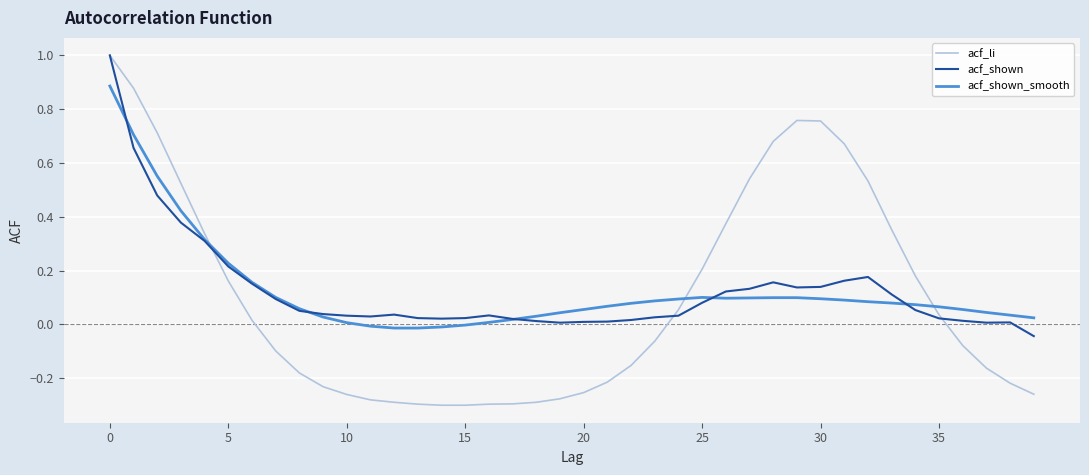

Which series has the largest range (max minus min)?

acf_li